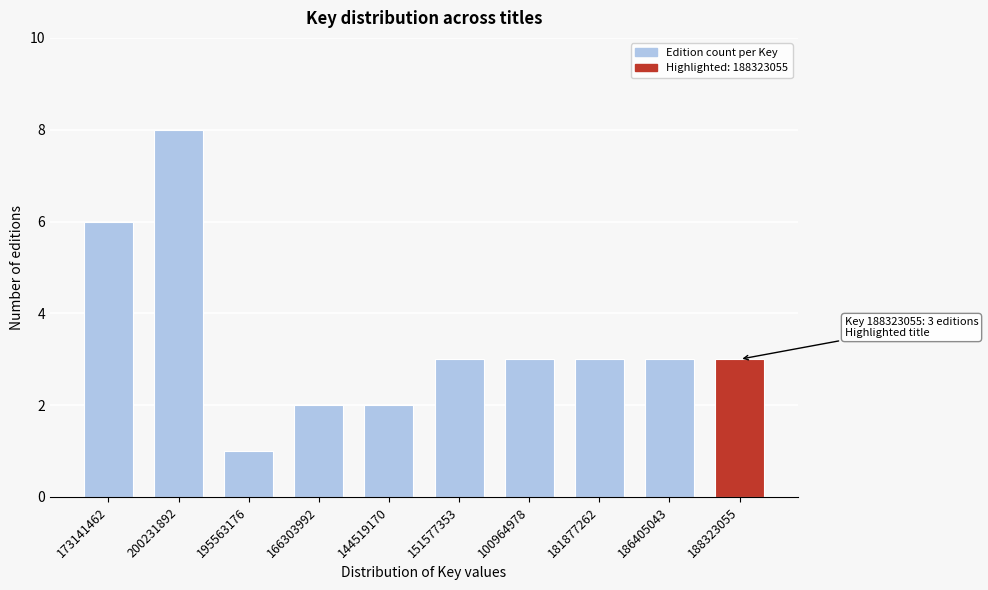

Reading right to left, list all the values displayed in this chart.

3	3	3	3	3	2	2	1	8	6